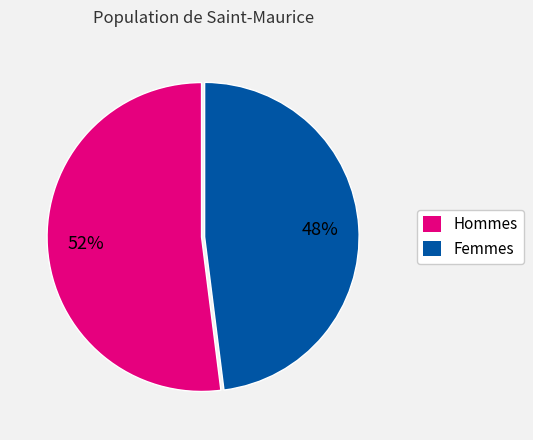

To the nearest percent, what is the average slice percentage?

50%